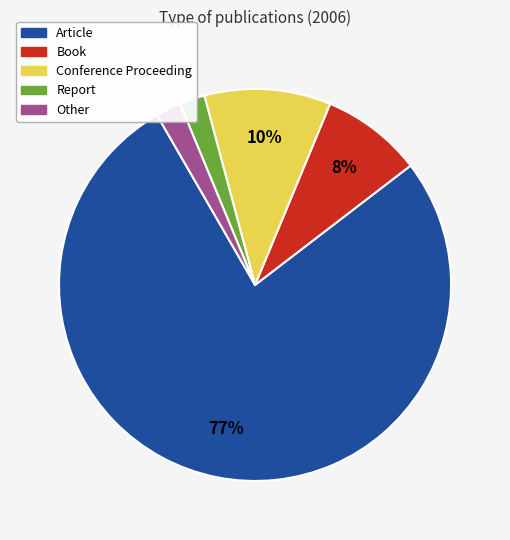

Do Report and Conference Proceeding together represent more than half of the pie?

No